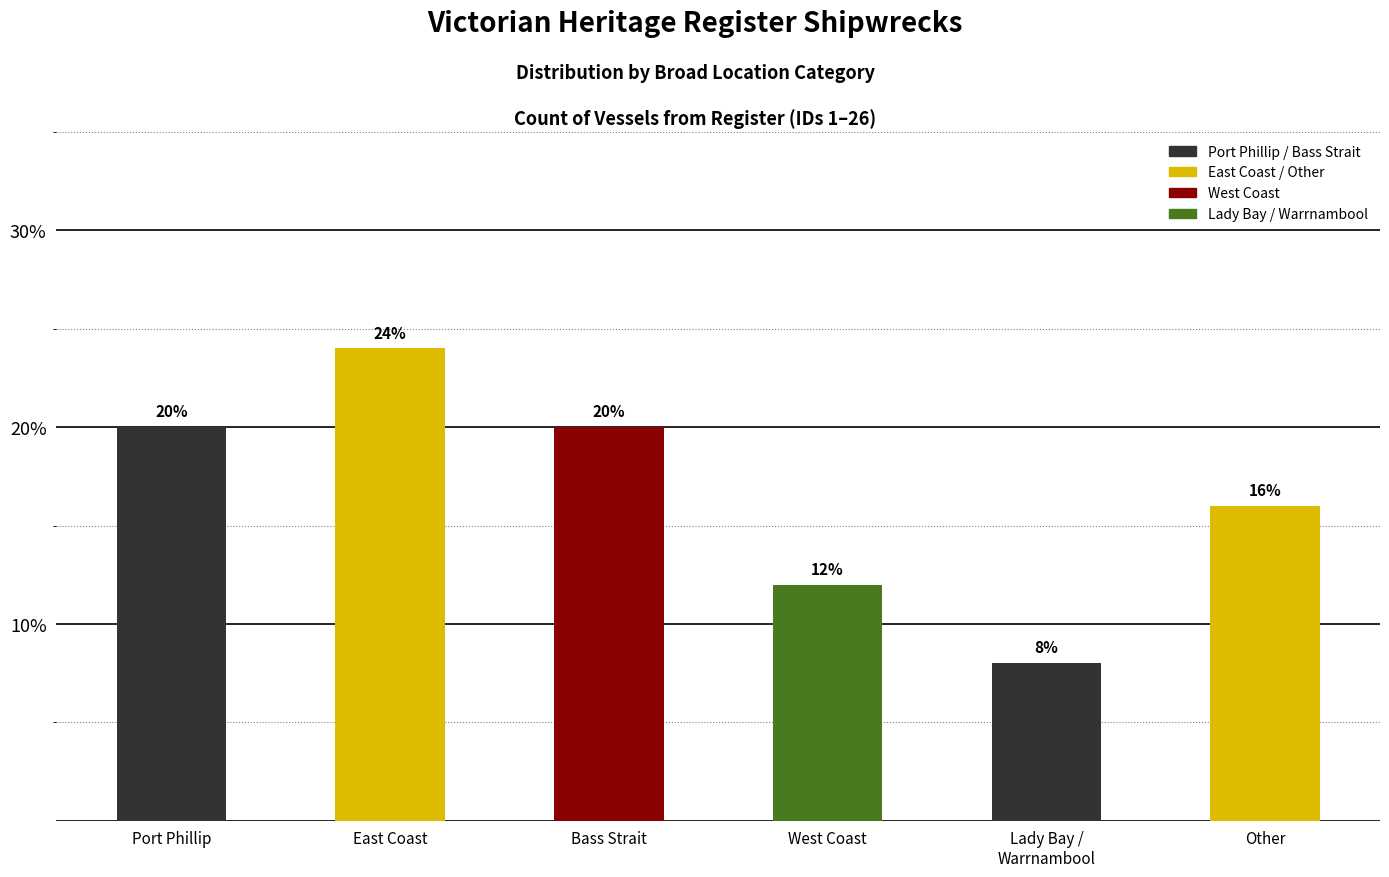

Which label corresponds to the smallest value in the chart?

Lady Bay /
Warrnambool